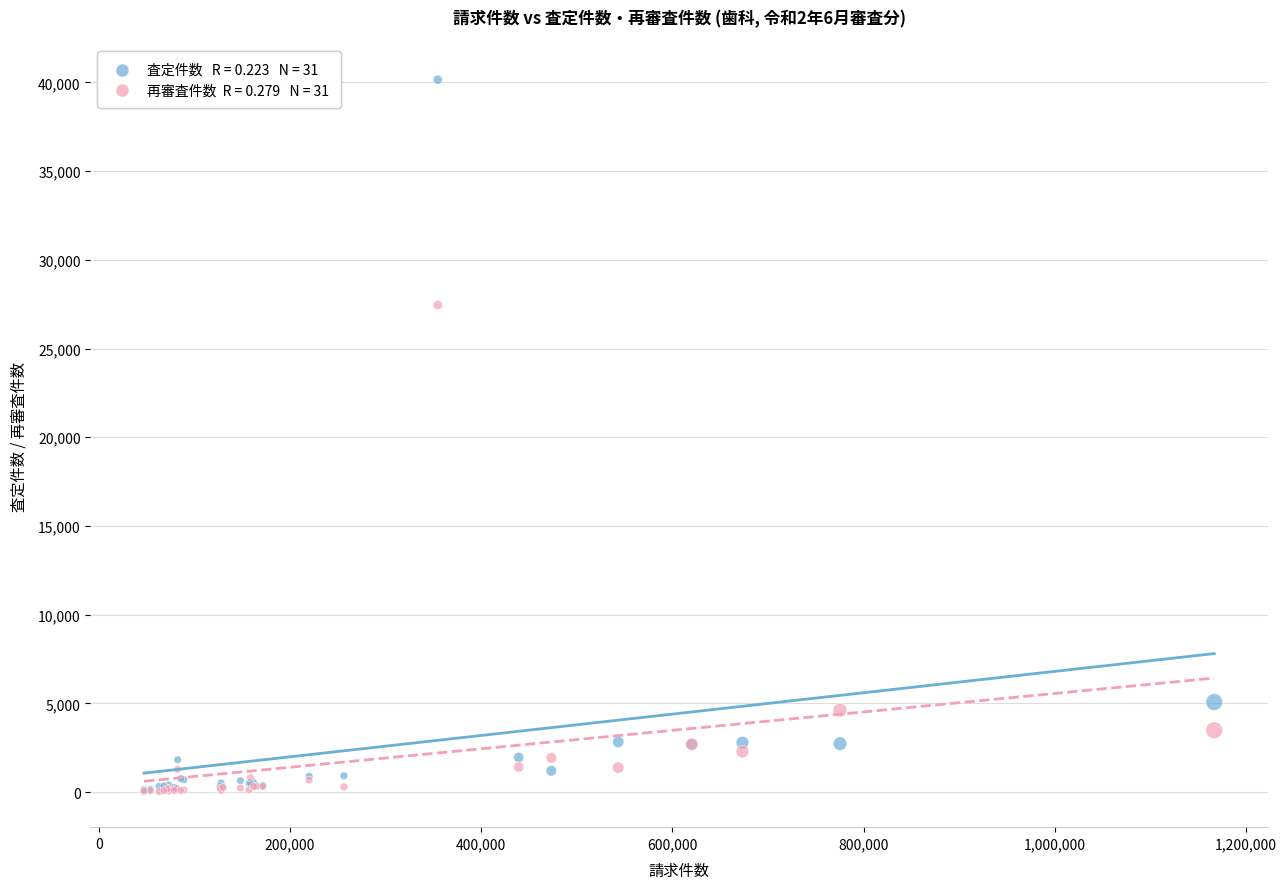

Across all series, what Y value is closest to 20089?

27448